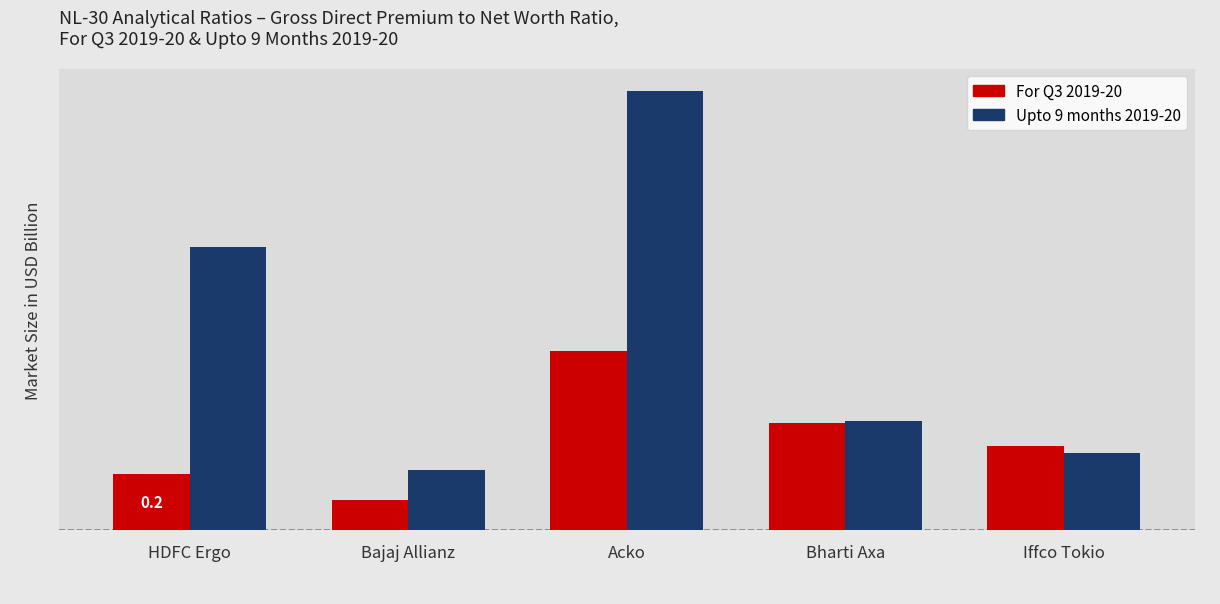

Reading left to right, extract all data points from this chart.

For Q3 2019-20: 0.2	0.1	0.8	0.5	0.4
Upto 9 months 2019-20: 1.2	0.3	1.9	0.5	0.3